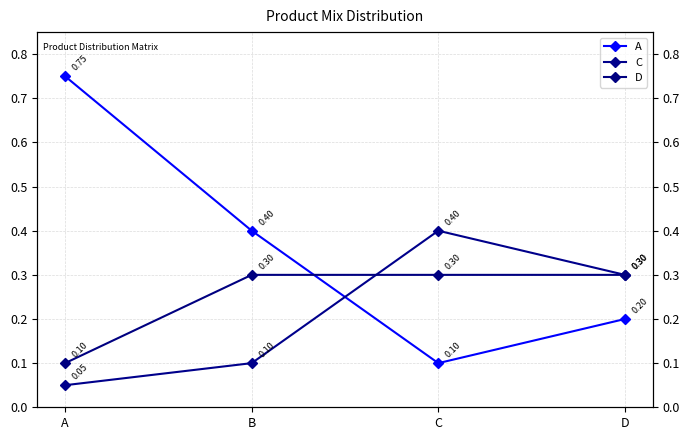

At which label is A closest to 0?

C